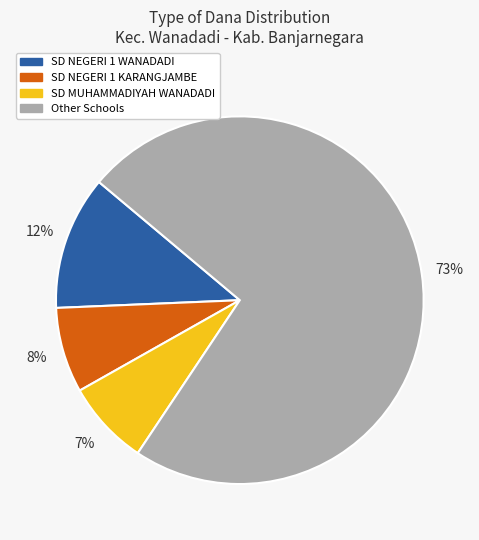

Does any single category account for the majority?

Yes